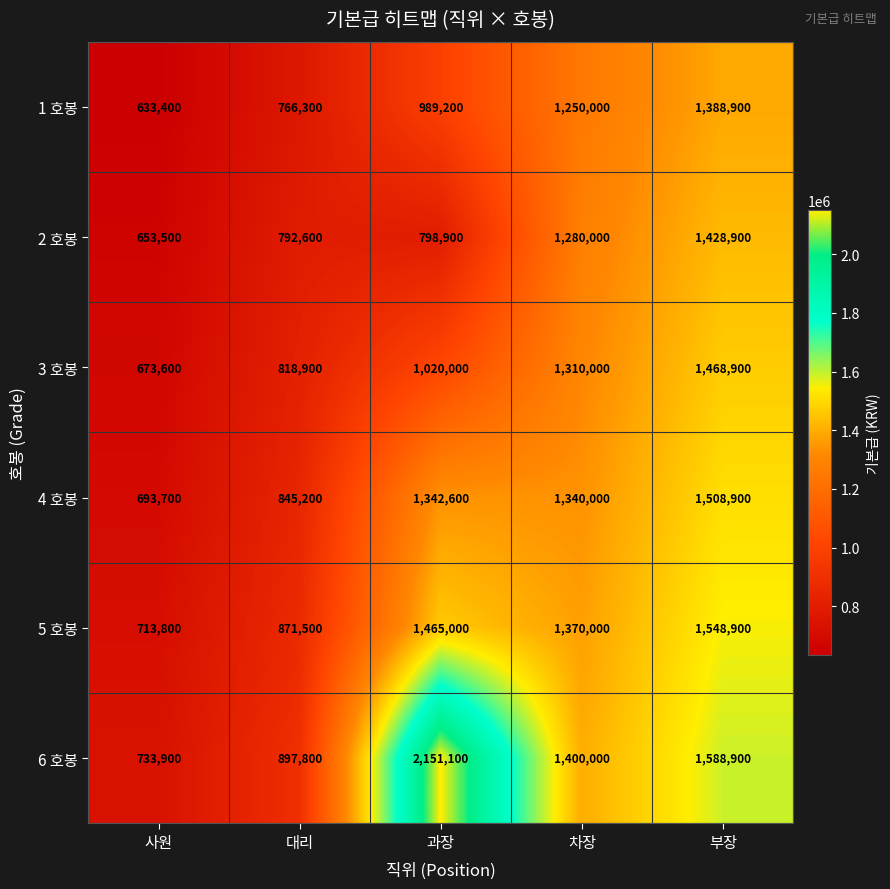

At which label is 6 호봉 closest to 1442500?

차장